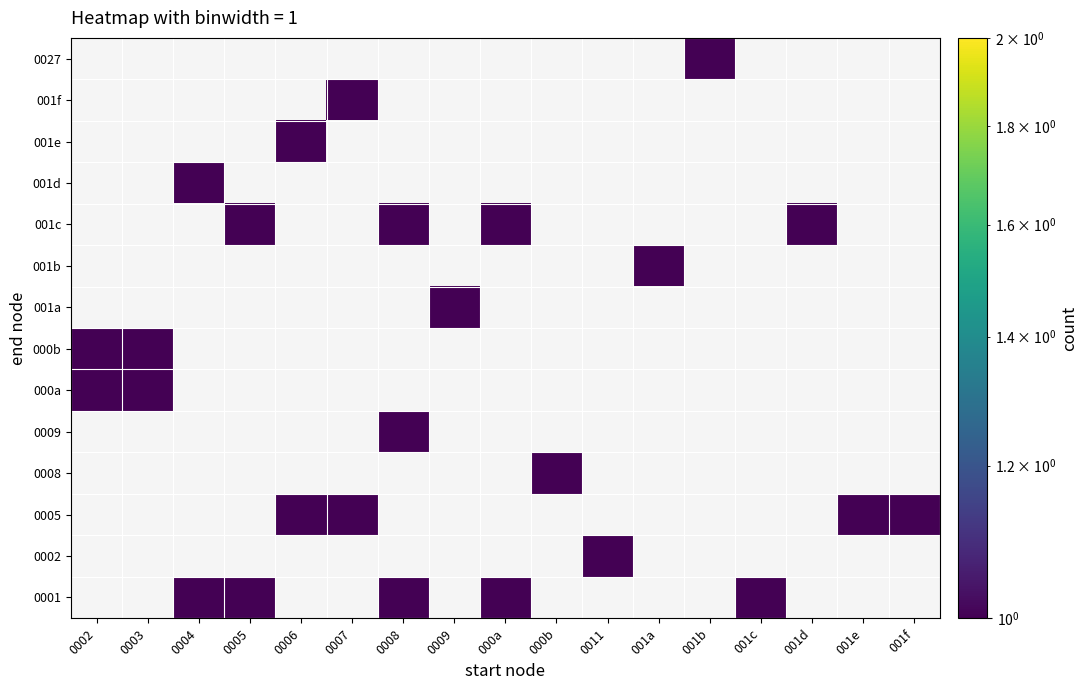

Rank the series by their average value, from lowest to highest.

0001, 0002, 0005, 0008, 0009, 000a, 000b, 001a, 001b, 001c, 001d, 001e, 001f, 0027